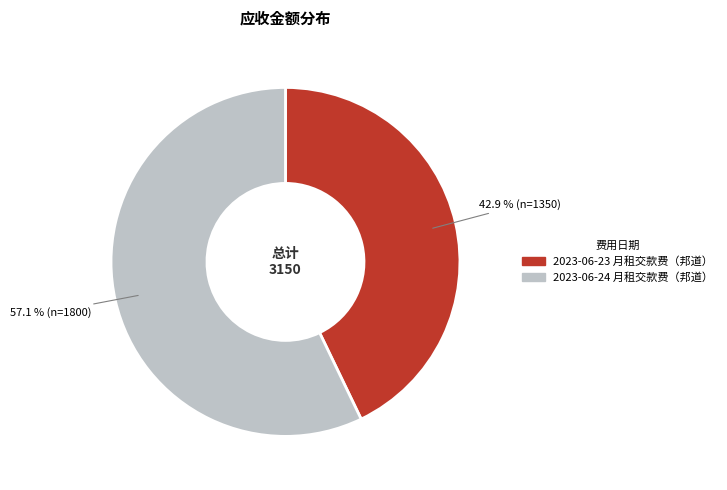

Between 2023-06-23 月租交款费（邦道） and 2023-06-24 月租交款费（邦道）, which is larger?

2023-06-24 月租交款费（邦道）